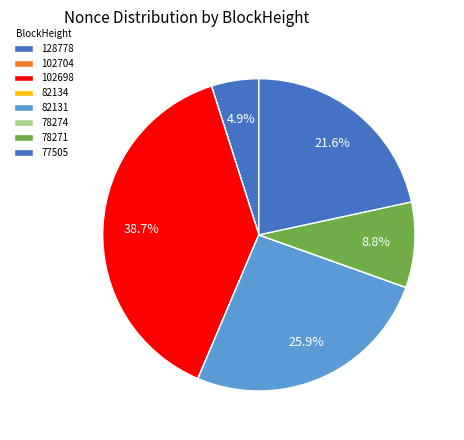

The 78274 slice represents 1% of the pie. True or false?

False